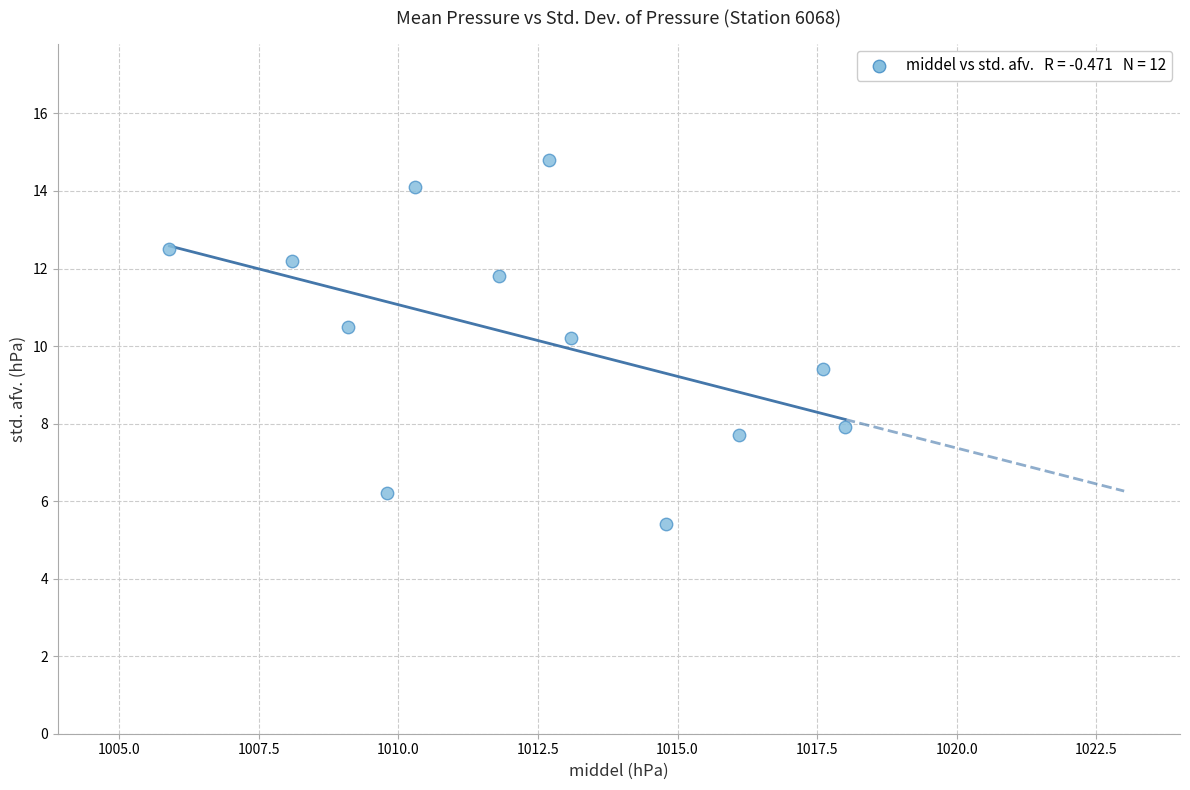

What is the average X value?

1012.3